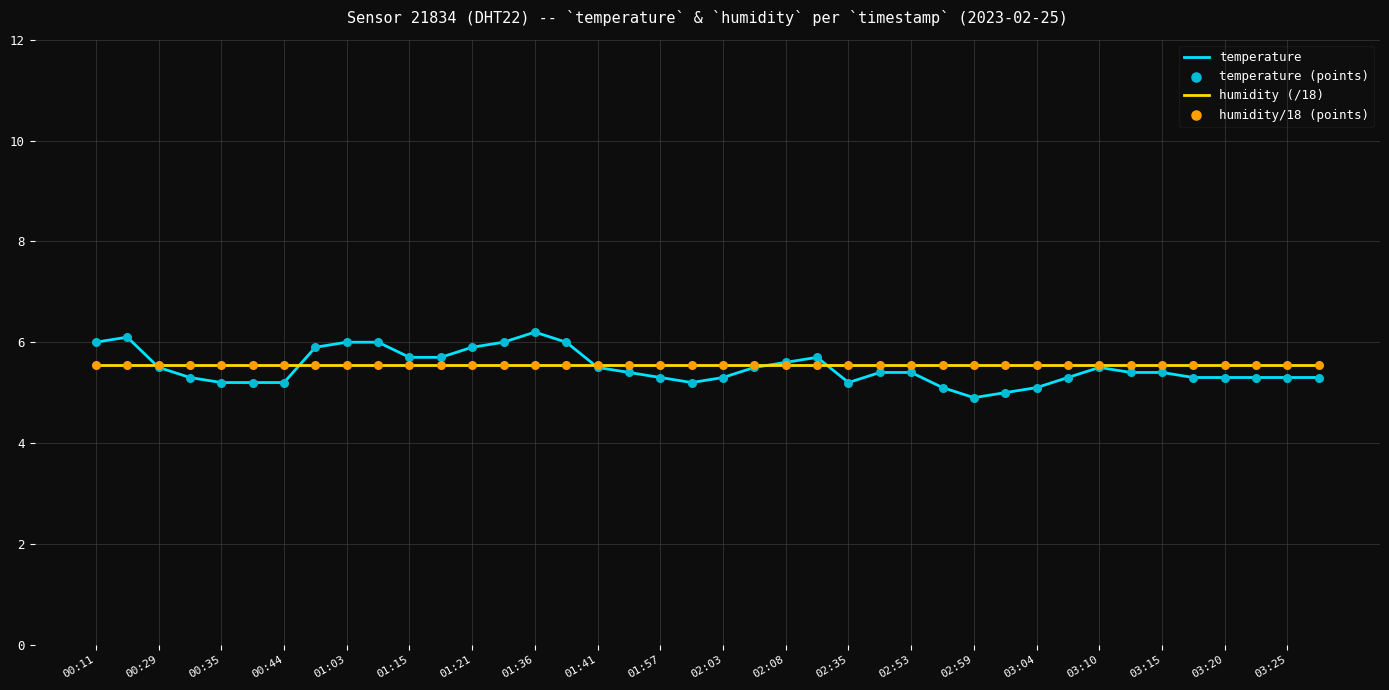

What is the minimum value for temperature?

4.9